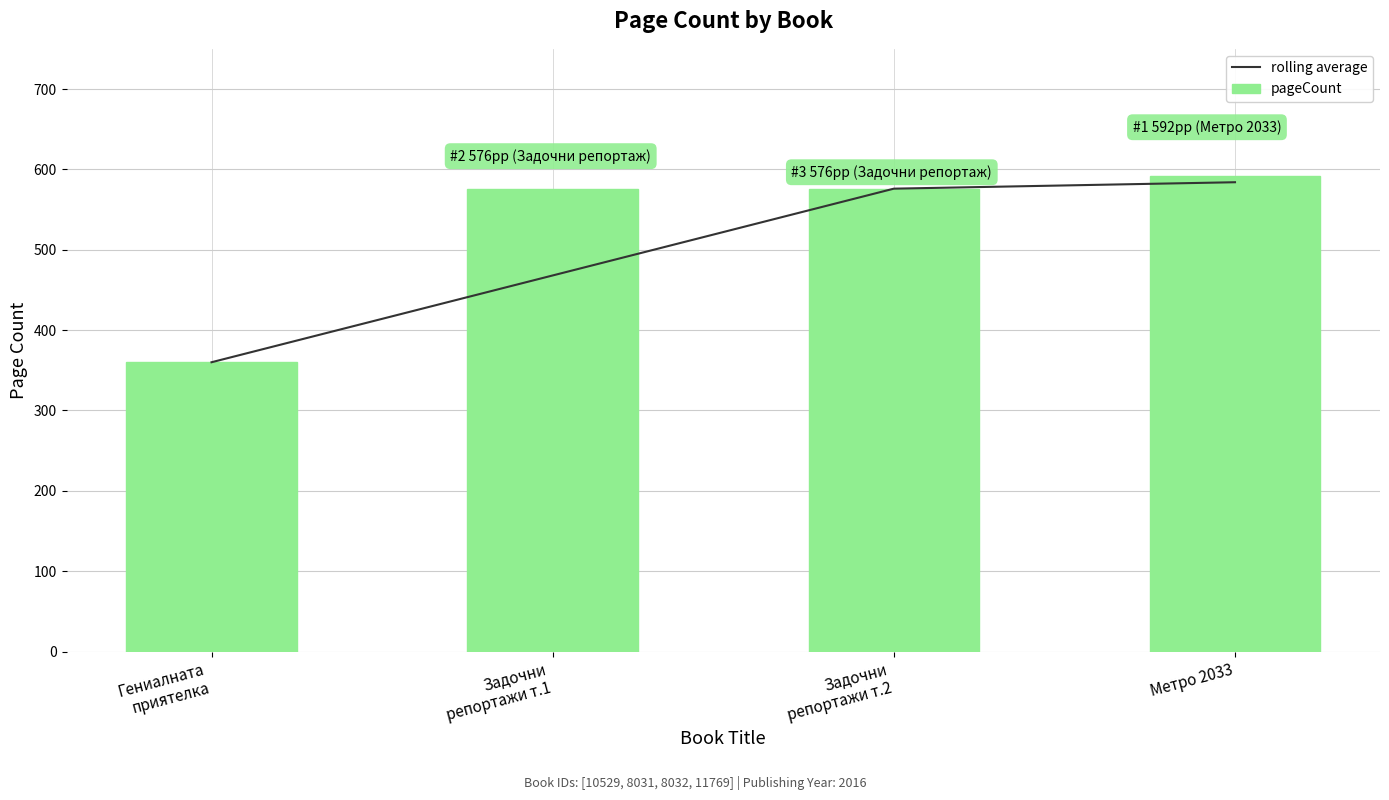

How many values in the rolling average series are below 576?

2